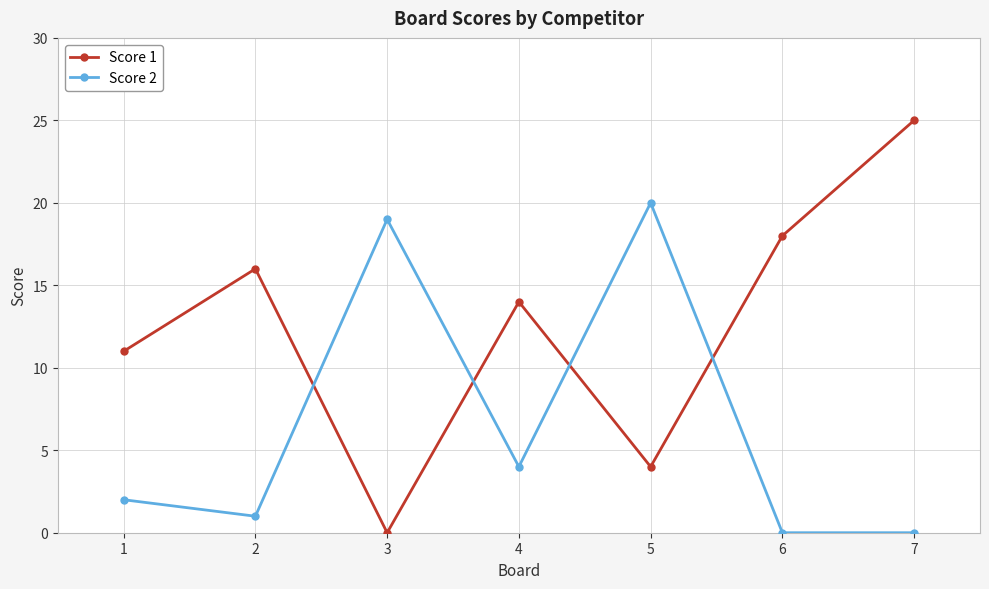

Which series ends up on top after the final intersection of Score 2 and Score 1?

Score 1